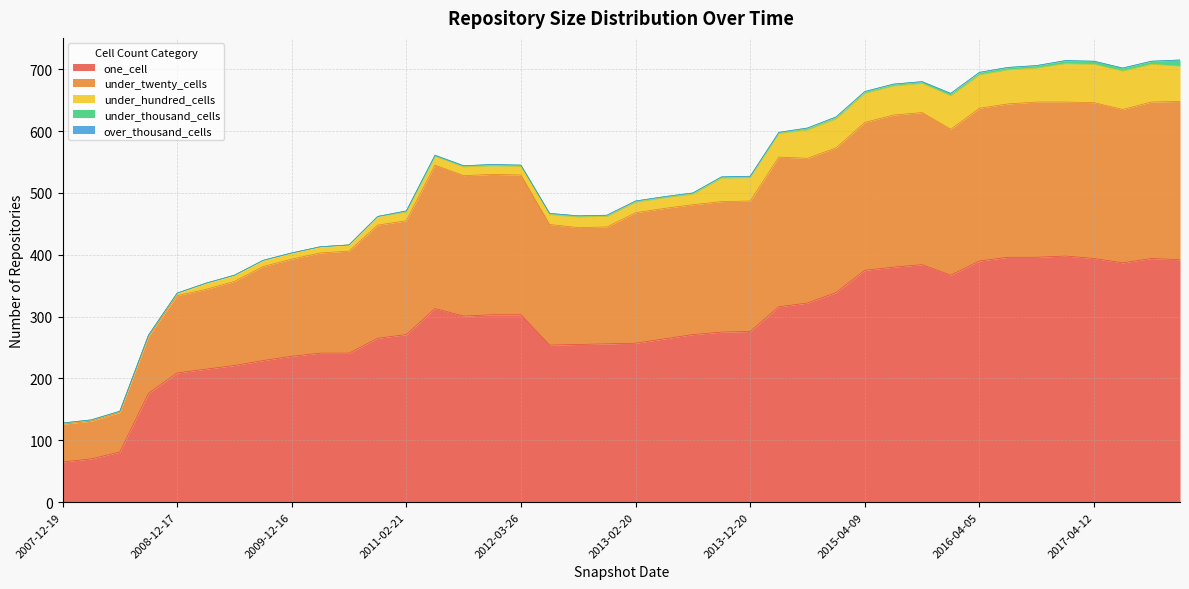

Reading right to left, extract all data points from this chart.

one_cell: 392	394	387	394	398	396	396	390	367	384	380	375	339	322	316	276	275	271	264	257	256	255	254	303	303	301	313	271	265	241	241	236	229	221	215	209	176	81	70	65
under_twenty_cells: 256	253	248	252	249	251	248	247	236	246	246	239	234	234	242	211	211	210	211	211	189	189	195	226	227	227	232	184	183	165	162	157	152	136	129	125	92	64	61	61
under_hundred_cells: 57	61	62	62	62	55	55	54	54	47	47	47	47	46	38	38	38	17	17	17	17	17	16	14	14	14	14	14	14	10	10	10	10	10	10	4	2	2	2	2
under_thousand_cells: 10	5	5	5	5	4	4	4	4	3	3	3	3	3	2	2	2	2	2	2	2	2	2	2	2	2	2	2	0	0	0	0	0	0	0	0	0	0	0	0
over_thousand_cells: 0	0	0	0	0	0	0	0	0	0	0	0	0	0	0	0	0	0	0	0	0	0	0	0	0	0	0	0	0	0	0	0	0	0	0	0	0	0	0	0